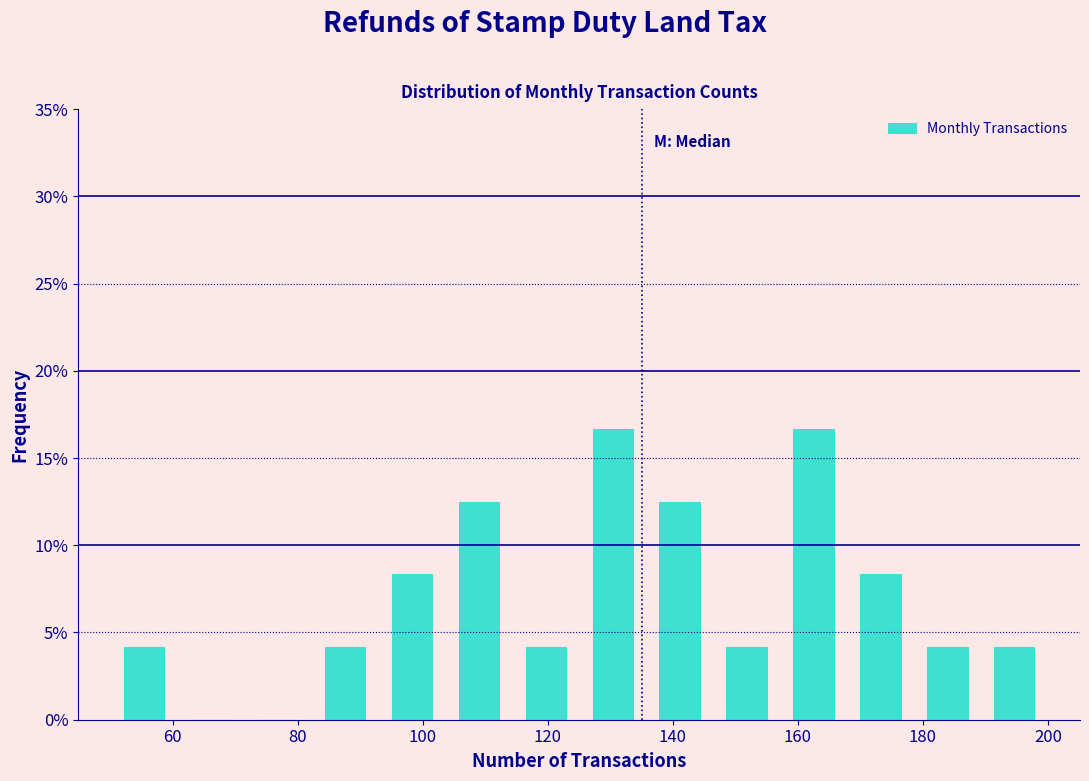

Reading left to right, list every bar in this chart as the range it spans on the x-axis followed by its height. Neither the bar edges nor the heights are printed on the chart, so give them approximately, as read against the axes.

50 to 60: 4.0
60 to 72: 0
72 to 82: 0
82 to 92: 4.0
92 to 104: 8.5
104 to 114: 12.5
114 to 126: 4.0
126 to 136: 16.5
136 to 146: 12.5
146 to 158: 4.0
158 to 168: 16.5
168 to 178: 8.5
178 to 190: 4.0
190 to 200: 4.0